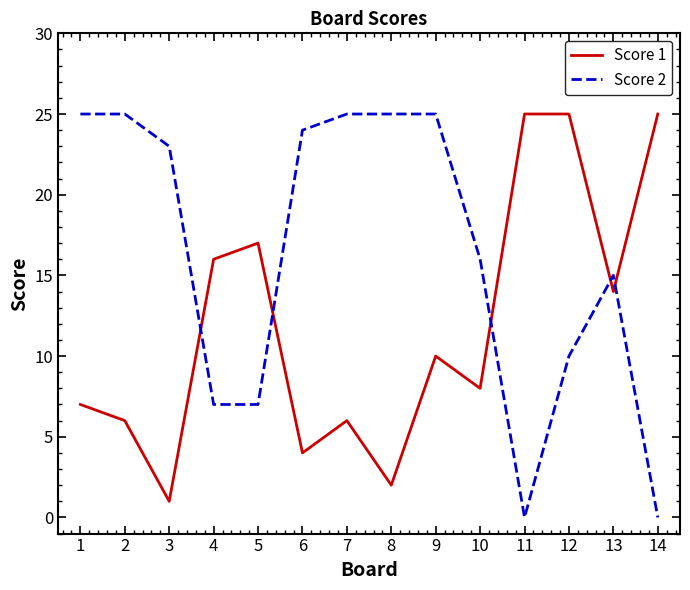

What is the maximum value shown in the chart?

25